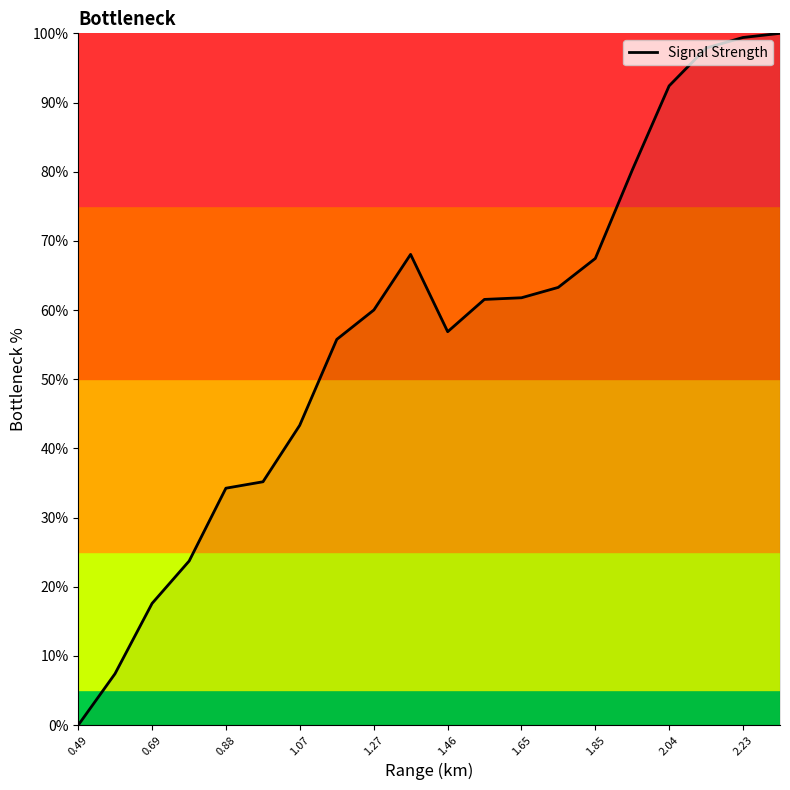

What is the maximum value shown in the chart?

100.0